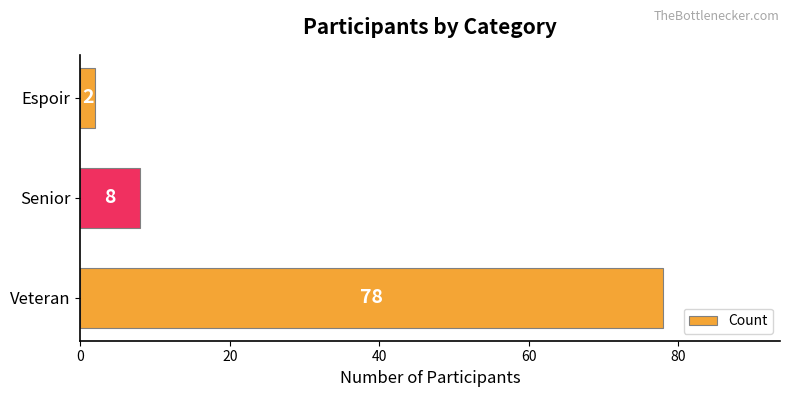

List the labels in order of value, smallest first.

Espoir, Senior, Veteran